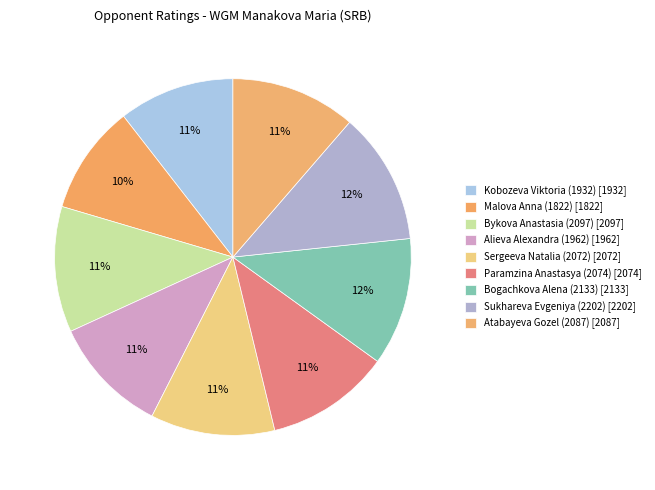

How many segments does this pie chart have?

9